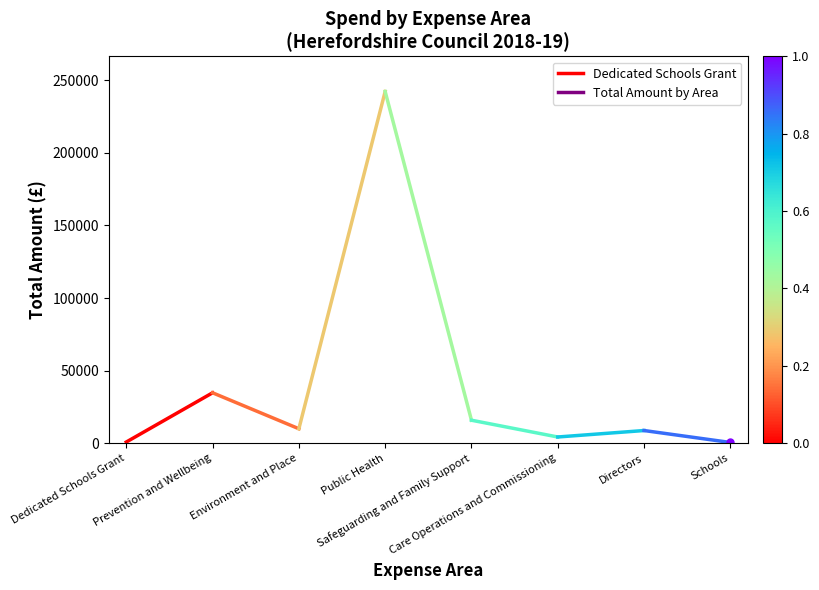

What is the sum of the values at Prevention and Wellbeing and Dedicated Schools Grant?

35520.6